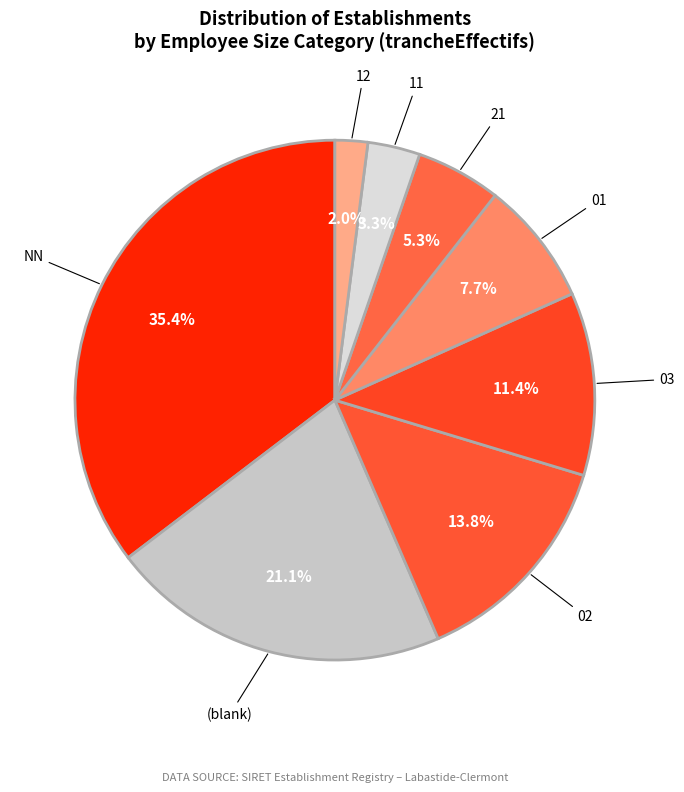

What is the smallest slice in the pie chart?

12